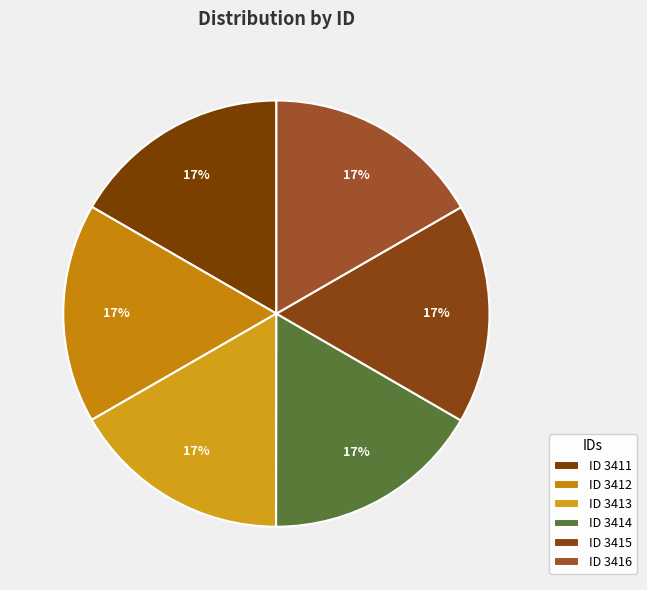

To the nearest percent, what is the average slice percentage?

17%